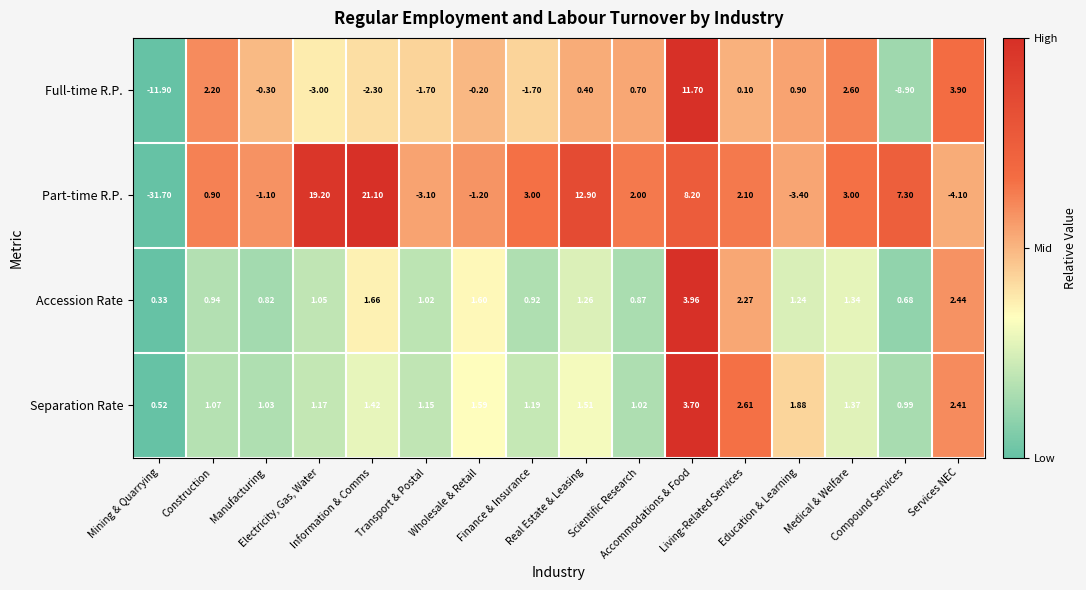

List the series in order of their peak value, highest first.

Part-time R.P., Full-time R.P., Accession Rate, Separation Rate